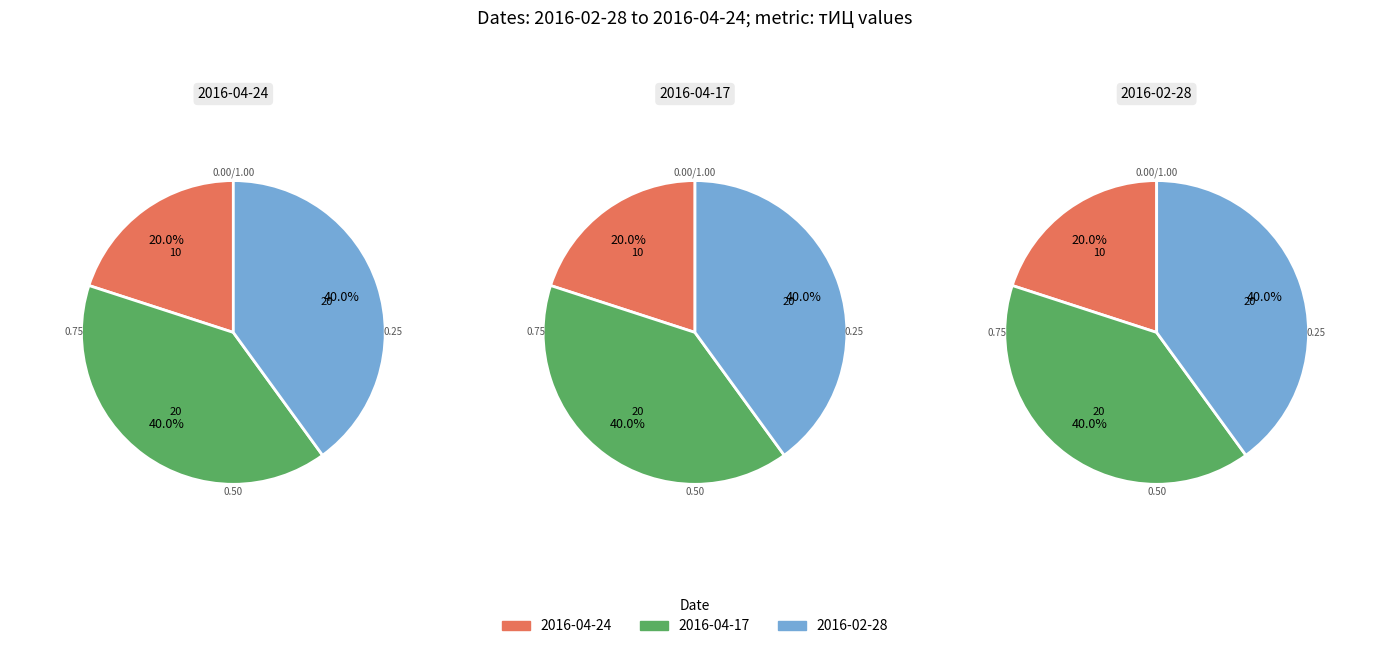

Rank the categories by value from highest to lowest.

2016-04-17, 2016-02-28, 2016-04-24